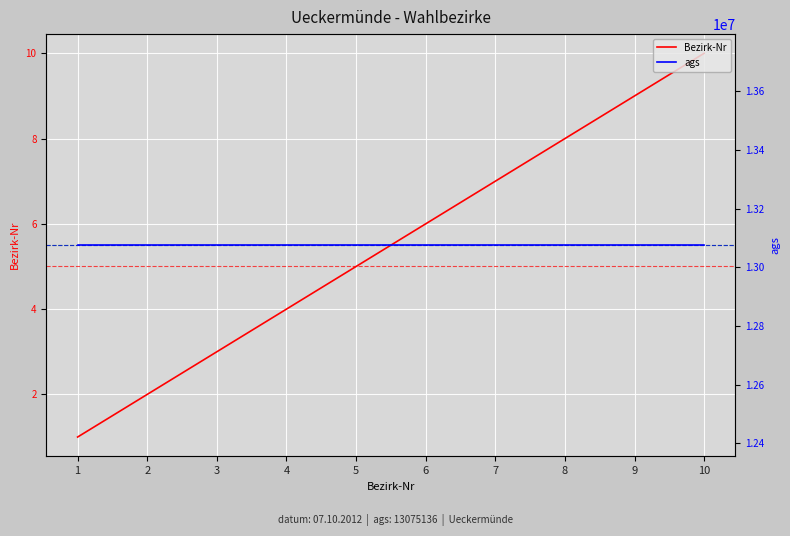

At 5, list the series in order from smallest to largest.

Bezirk-Nr, ags